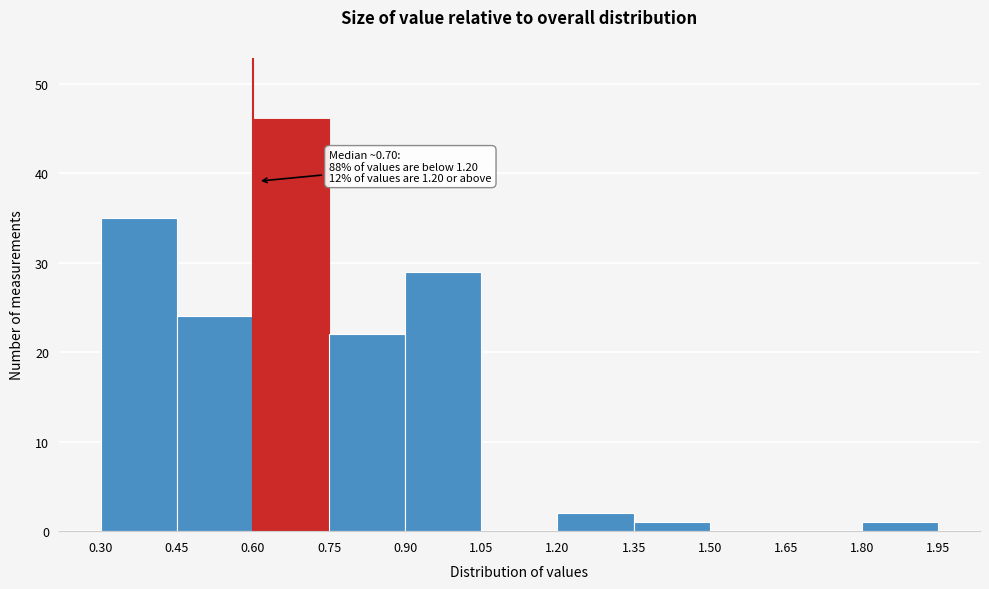

Over which range of the x-axis is the bar tallest?

0.60 to 0.75